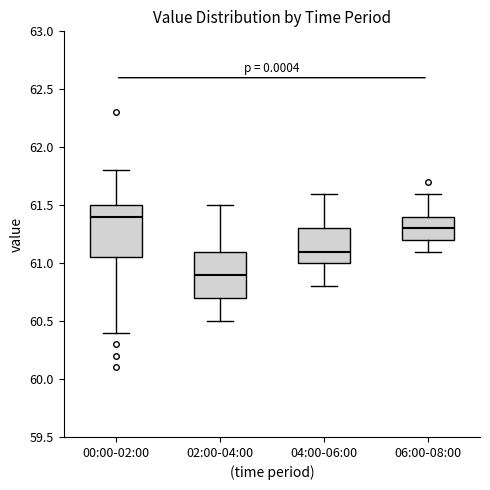

Which box has the lowest median line?

02:00-04:00